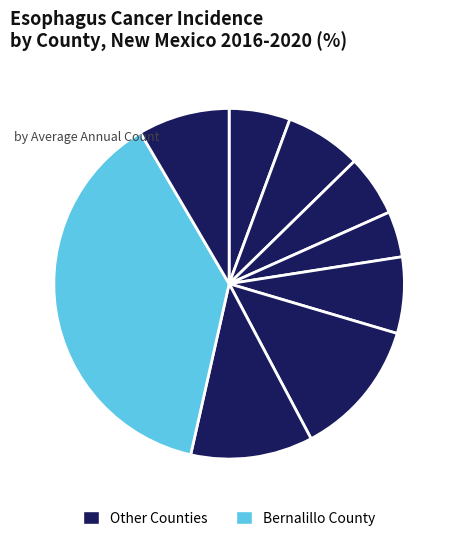

Count the number of slices in the pie.

9